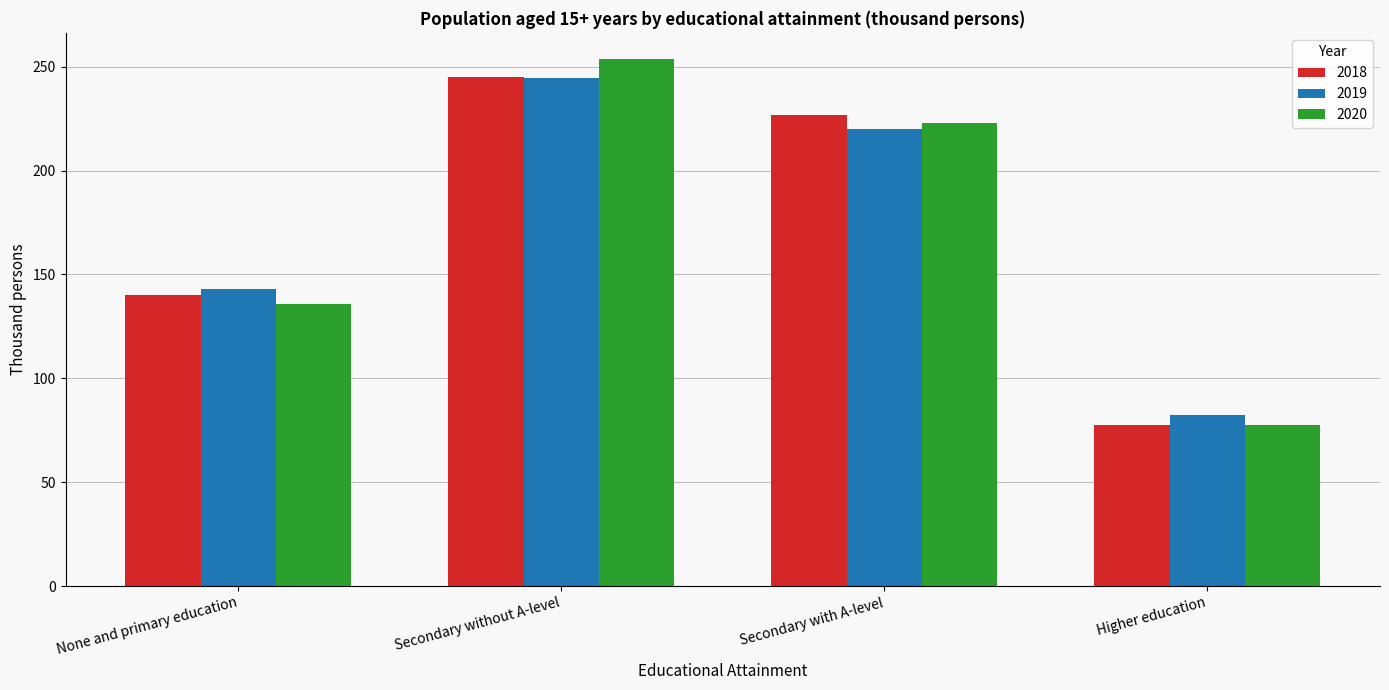

At which label is 2020 closest to 165?

None and primary education